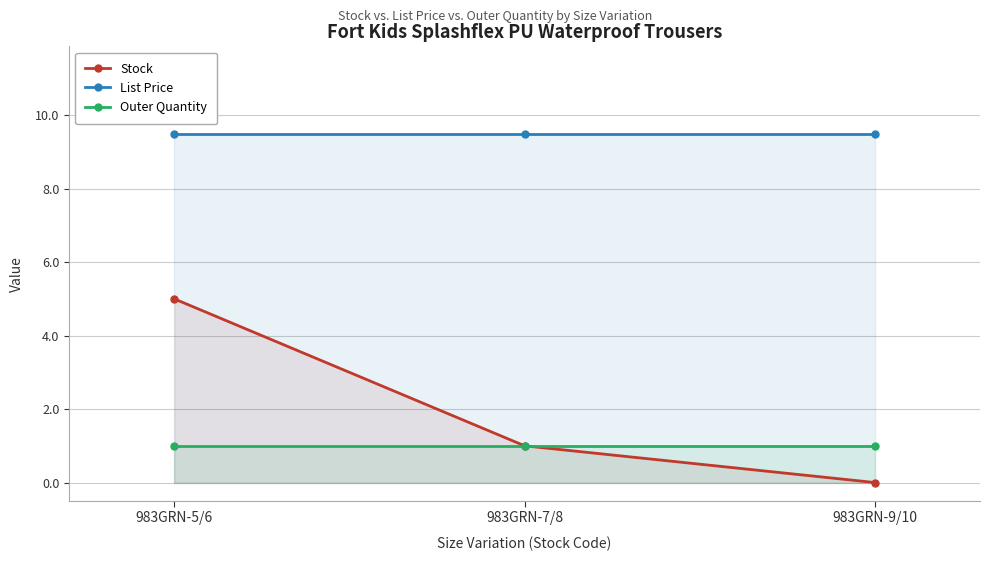

What is the spread (max minus min) of values at 983GRN-5/6?

8.5